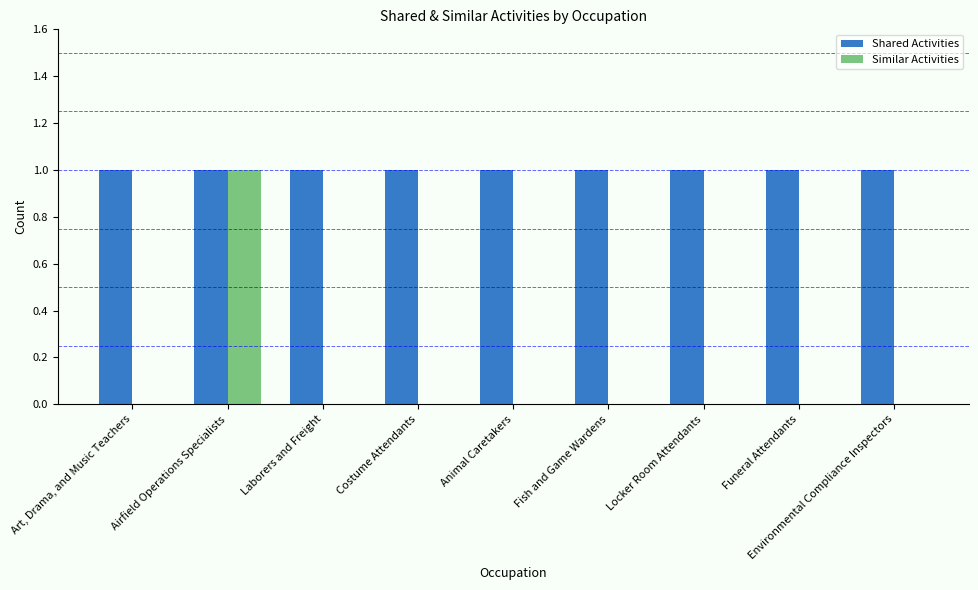

Read the Shared Activities value at Fish and Game Wardens.

1